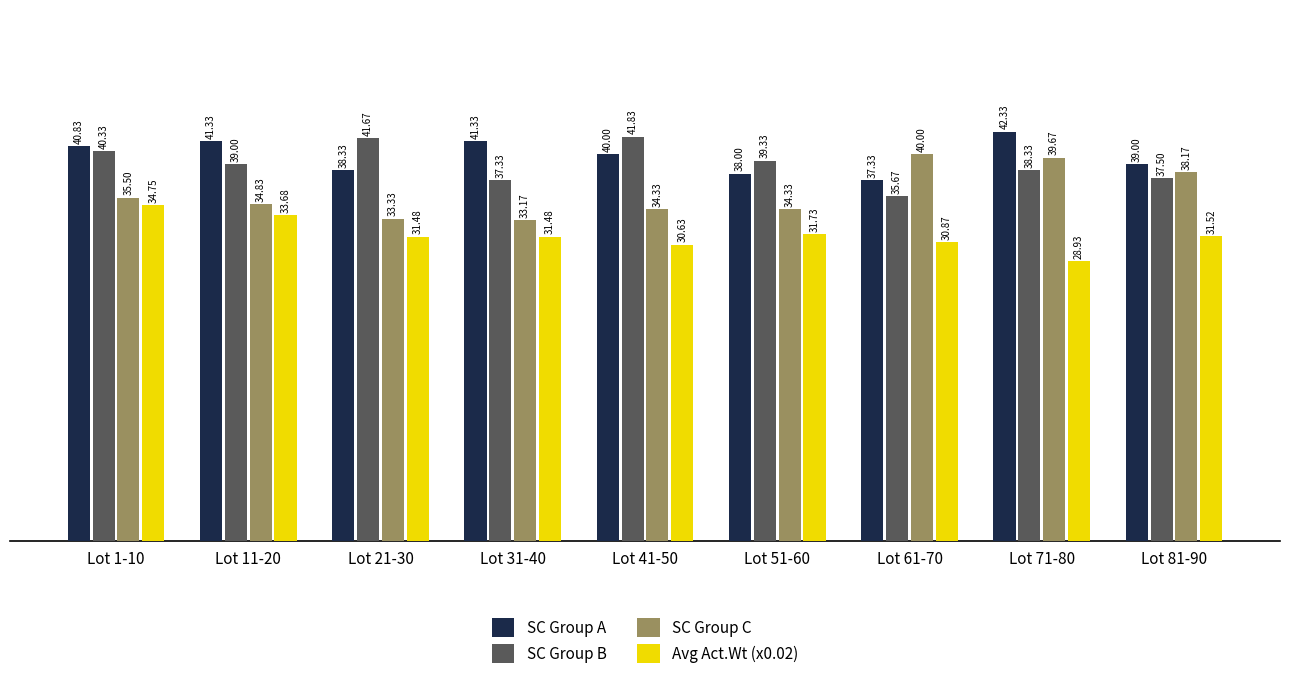

The value of SC Group B at Lot 1-10 is 27.8. True or false?

False